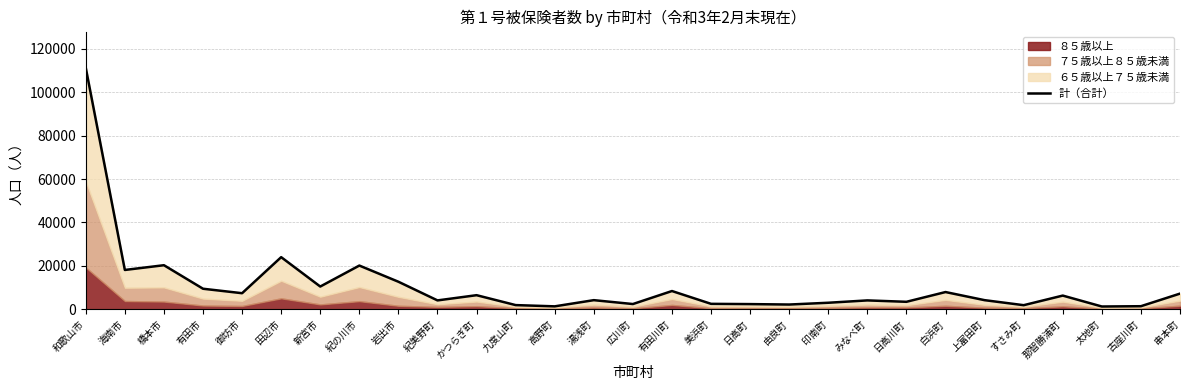

True or false: the data shows 14162 at 新宮市.

False